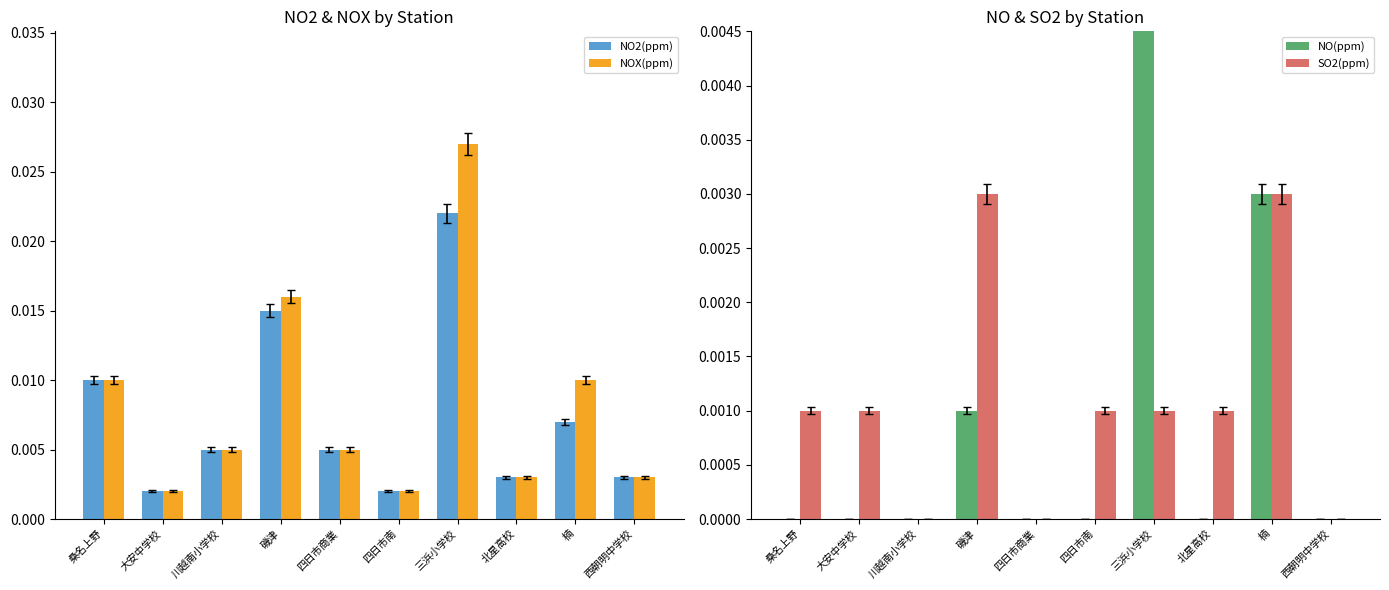

Is it true that SO2(ppm) equals 0.0 at 西朝明中学校?

False